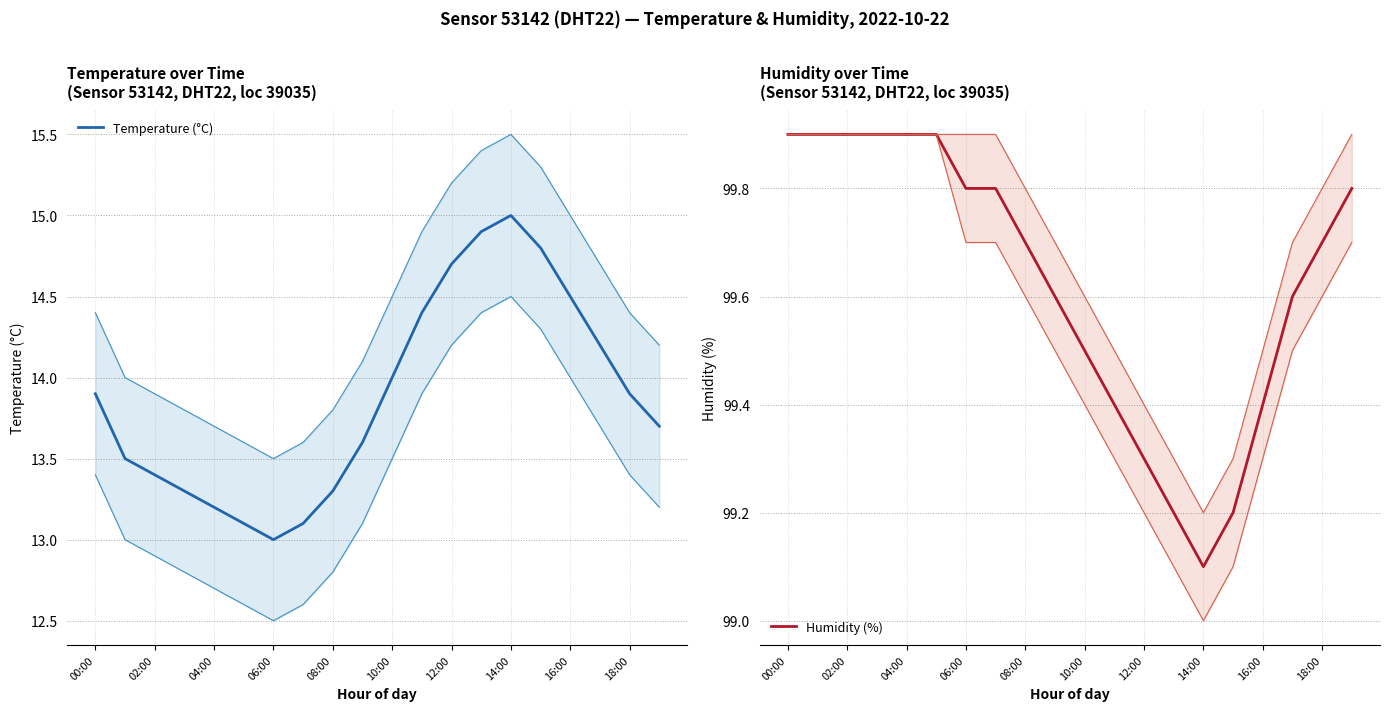

How many categories are shown in the chart?

20